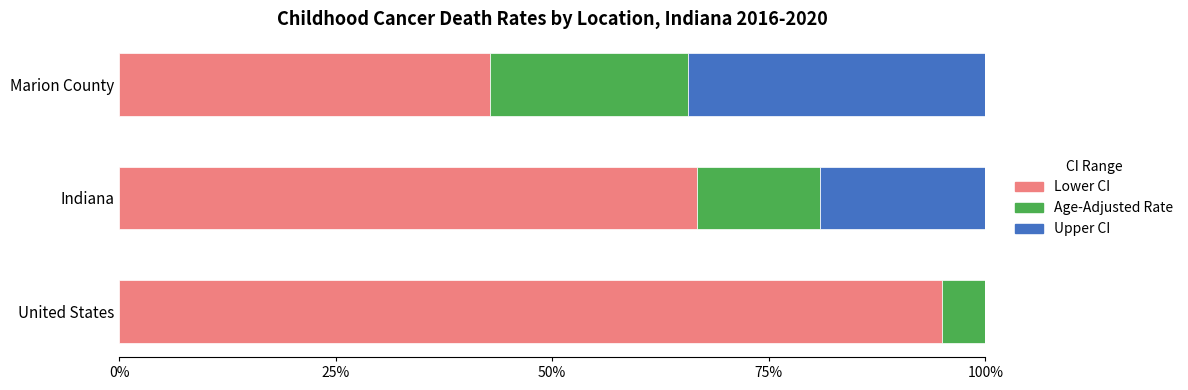

What value does the Lower CI series have at United States?

95.0